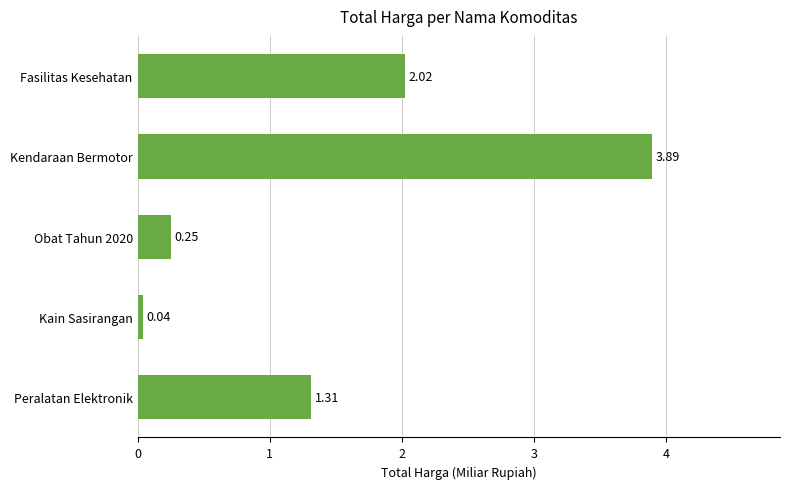

Between Peralatan Elektronik and Kendaraan Bermotor, which is larger?

Kendaraan Bermotor